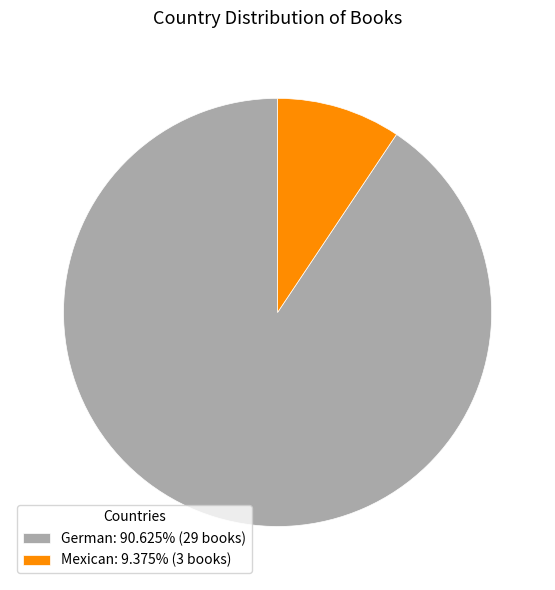

Which category has the smallest portion of the pie?

Mexican